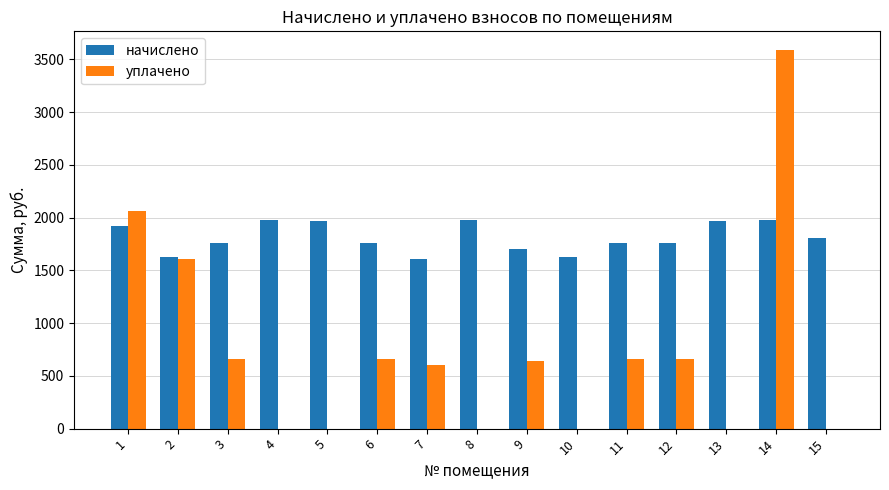

Count the number of categories in the chart.

15